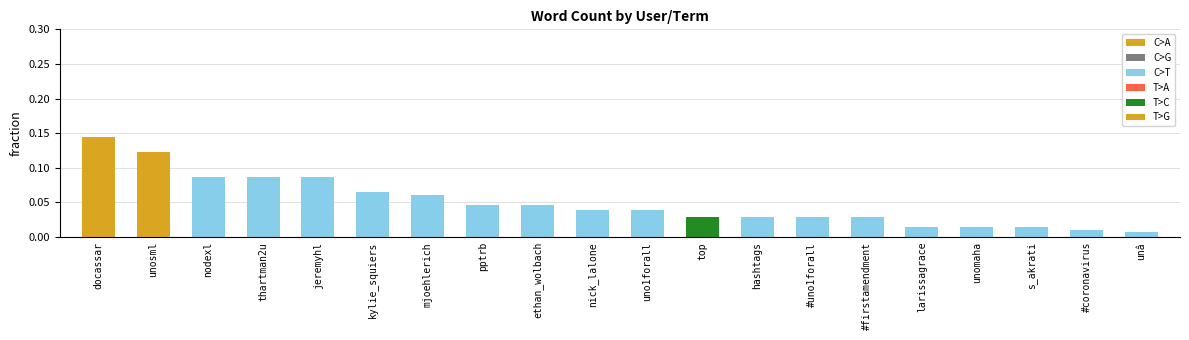

Is it true that the value at kylie_squiers is 0.0?

False